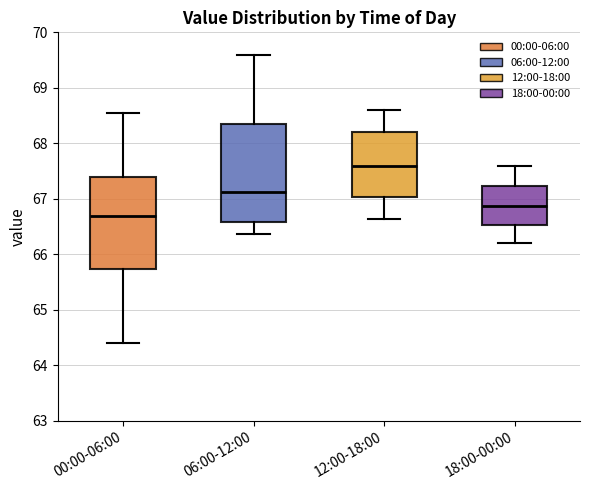

Reading left to right, transcribe this box plot: for each box, give where its median line is, the range the box spans, and where its two whiskers end, as read against the y-axis. The values are not printed on the chart, so give them approximately, as read against the axis.

00:00-06:00: median 66.7, box 65.7 to 67.4, whiskers 64.4 to 68.5
06:00-12:00: median 67.1, box 66.6 to 68.4, whiskers 66.4 to 69.6
12:00-18:00: median 67.6, box 67.0 to 68.2, whiskers 66.6 to 68.6
18:00-00:00: median 66.9, box 66.5 to 67.2, whiskers 66.2 to 67.6